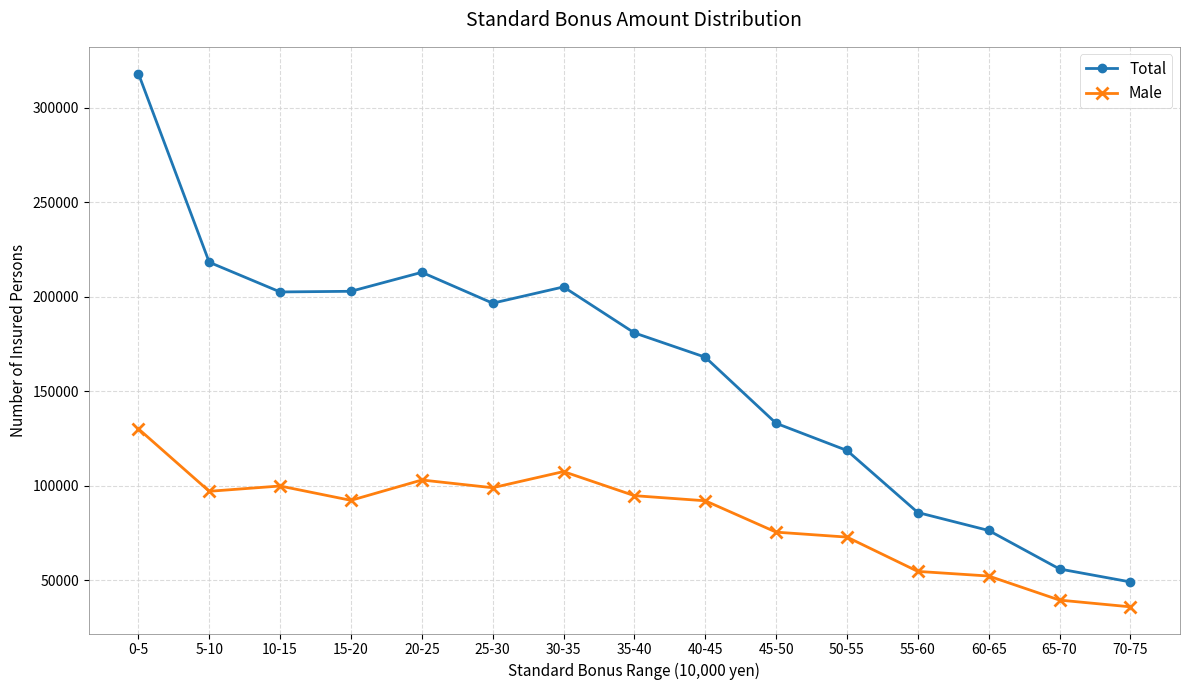

At which category does Total reach its first local peak?

20-25